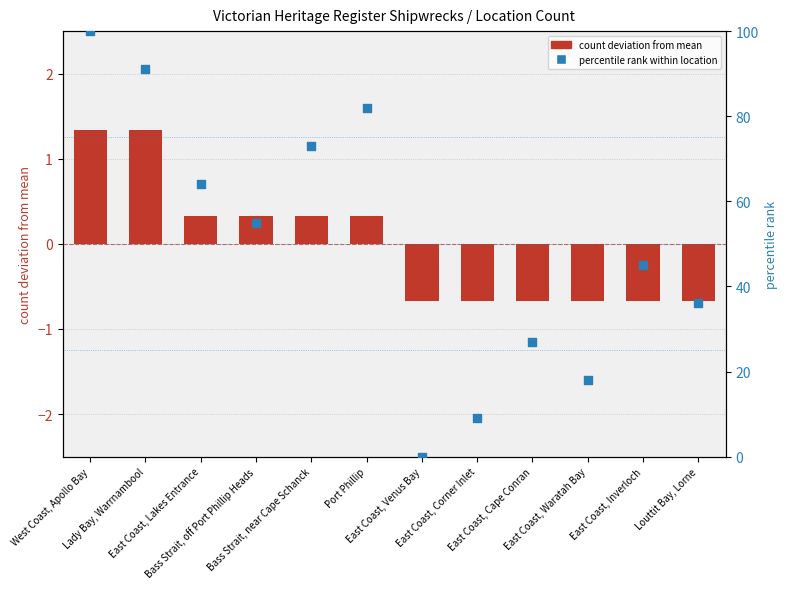

Is the value of percentile rank within location at East Coast, Venus Bay greater than the value of count deviation from mean at East Coast, Lakes Entrance?

No